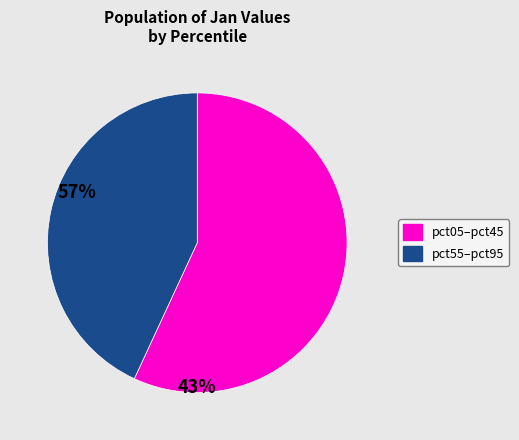

Is there a majority slice in this chart?

Yes